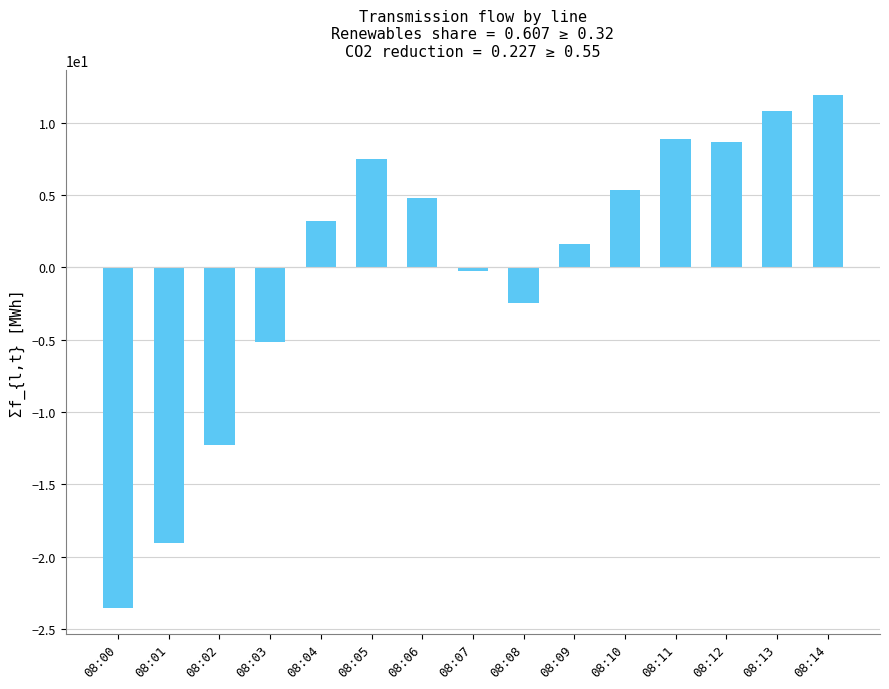

How many data points does each series have?

15